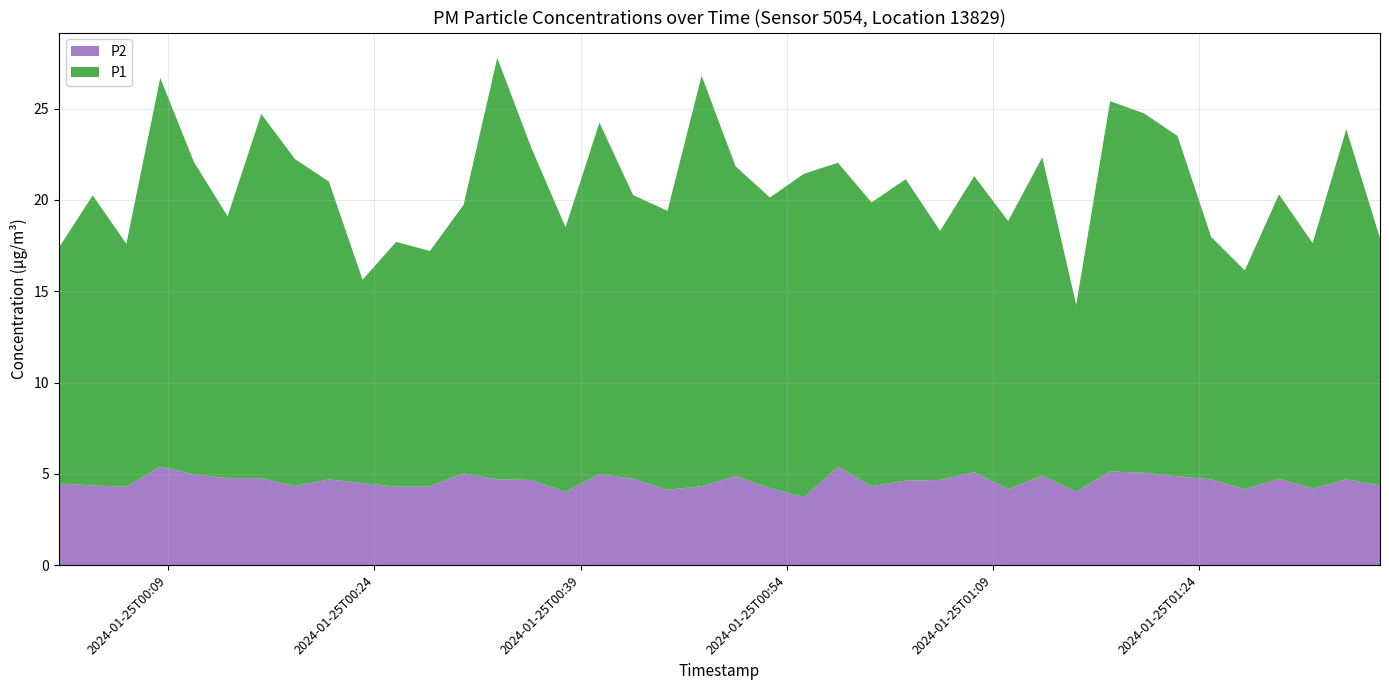

Reading left to right, list all the values displayed in this chart.

P1: 12.9	15.9	13.3	21.3	17.1	14.3	19.9	17.9	16.3	11.1	13.4	12.9	14.7	23.1	18.2	14.5	19.2	15.5	15.3	22.5	17.0	15.9	17.7	16.6	15.5	16.5	13.6	16.2	14.7	17.4	10.2	20.3	19.7	18.6	13.3	12.0	15.6	13.4	19.2	13.5
P2: 4.5	4.4	4.3	5.4	5.0	4.8	4.8	4.3	4.7	4.5	4.3	4.3	5.0	4.7	4.7	4.0	5.0	4.7	4.1	4.3	4.9	4.2	3.7	5.4	4.3	4.6	4.7	5.1	4.2	4.9	4.0	5.1	5.1	4.9	4.7	4.2	4.7	4.2	4.7	4.4